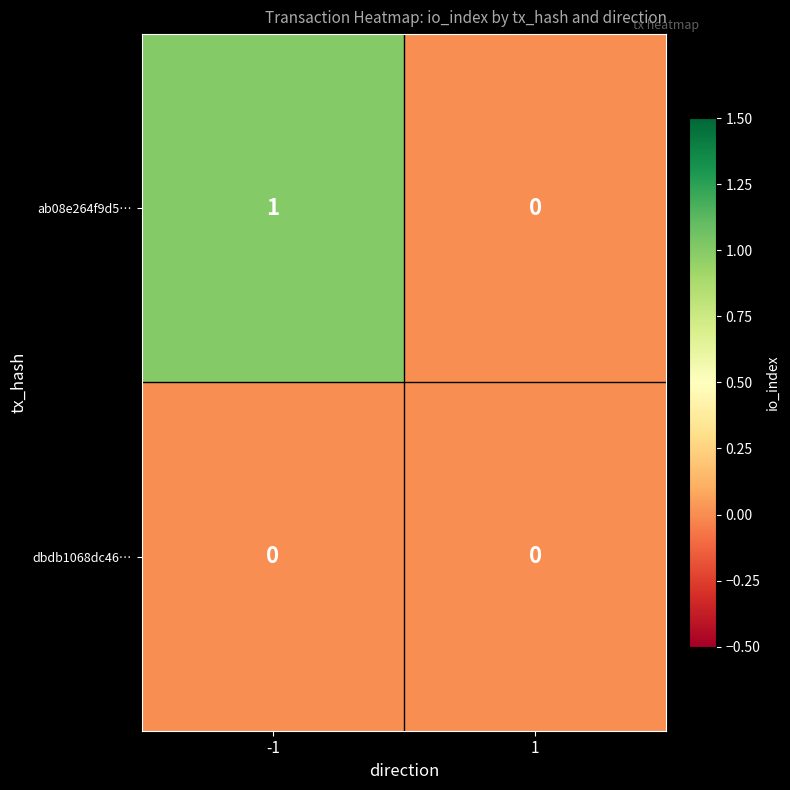

Which series has the largest range (max minus min)?

ab08e264f9d5…